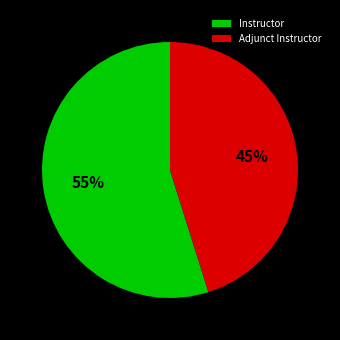

Is it true that Instructor is 55% of the pie?

True